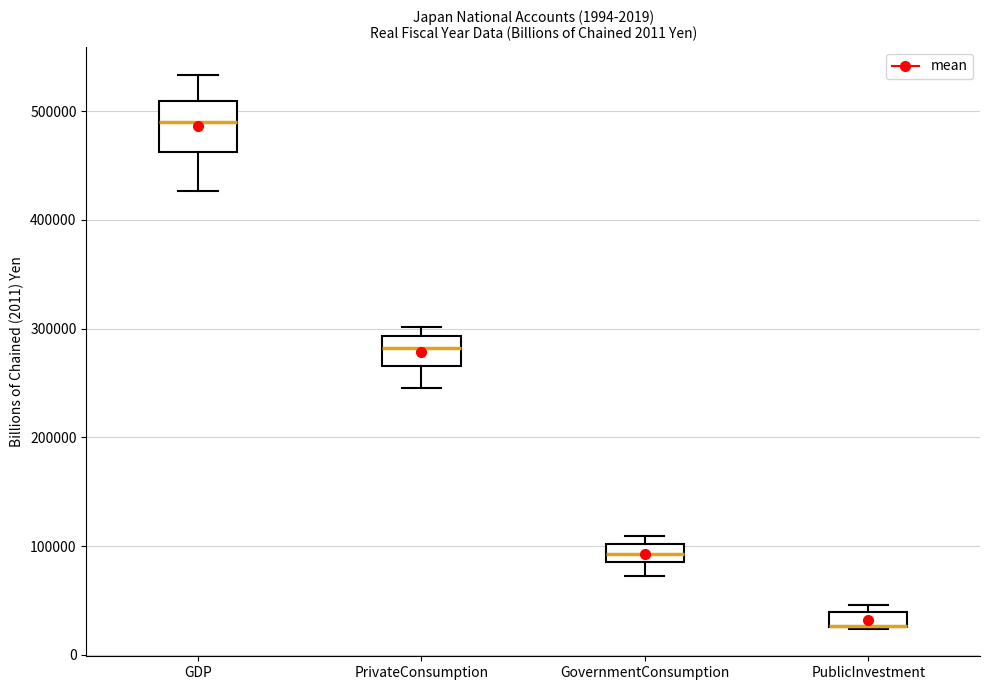

Comparing the boxes themselves (not the whiskers), which one is the tallest?

GDP